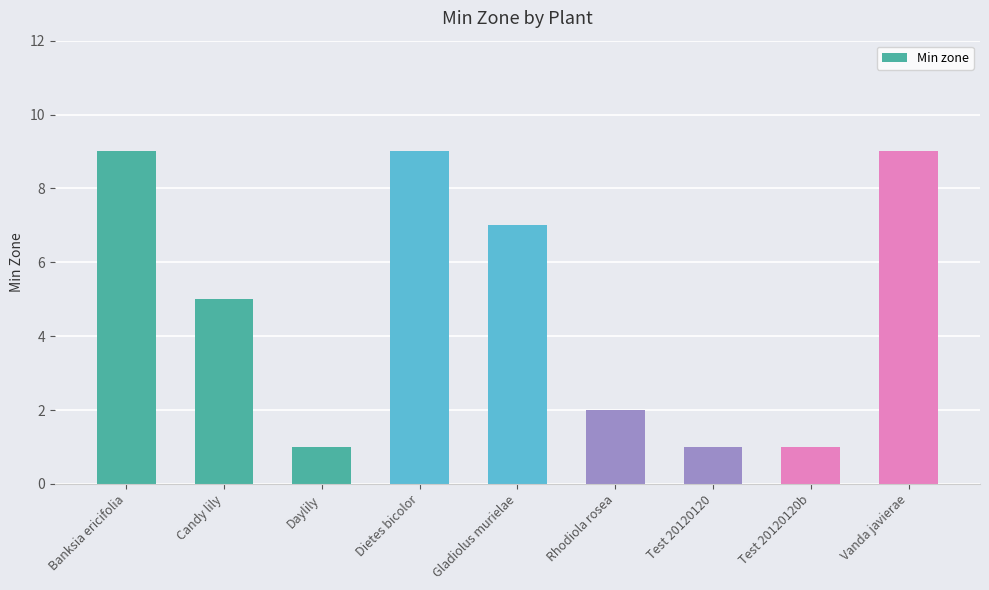

What is the greatest value displayed?

9